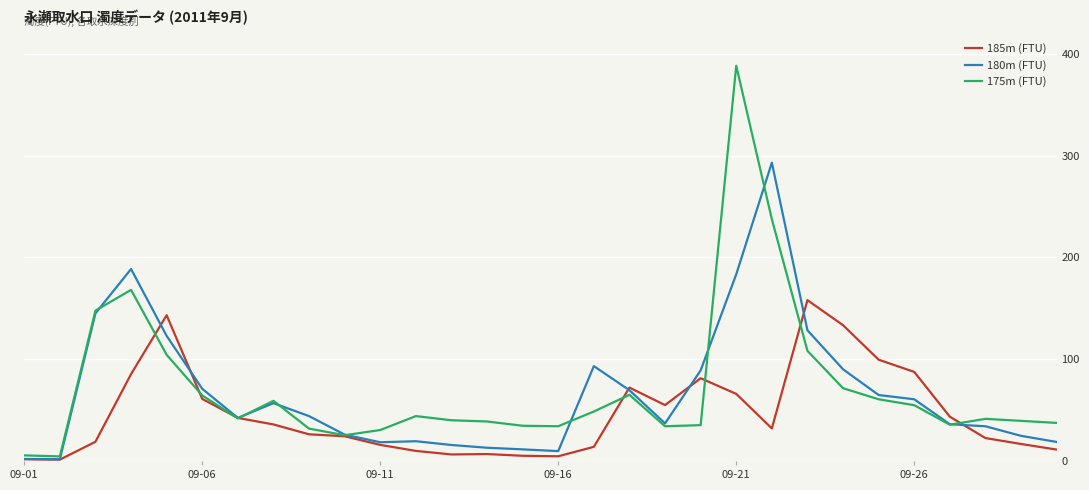

Which series has the largest range (max minus min)?

175m (FTU)